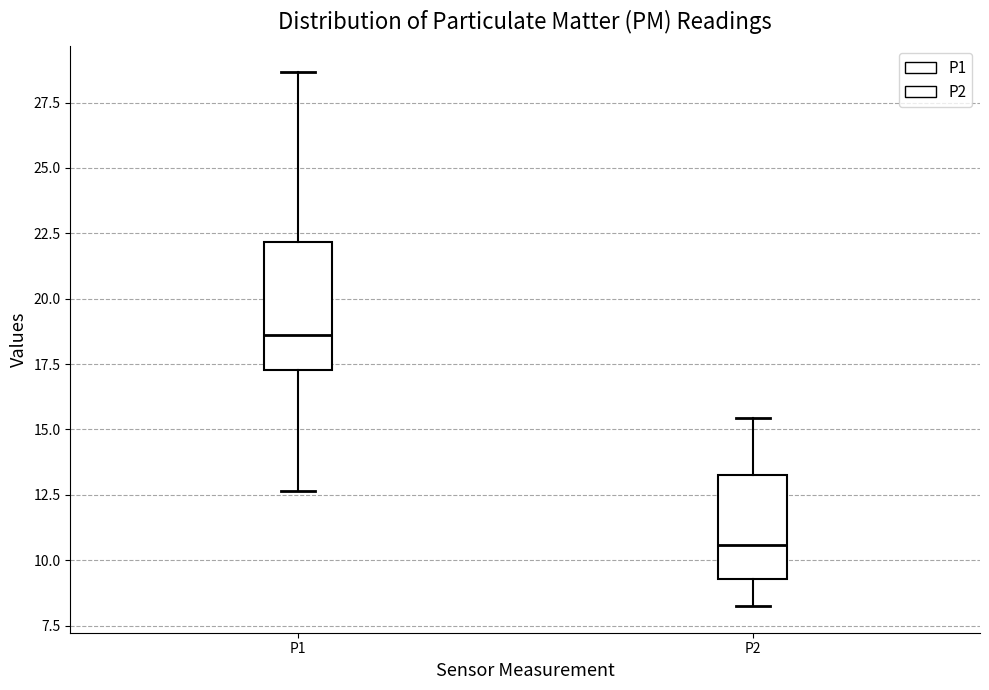

Which box is the tallest, from its lower edge to its upper edge?

P1